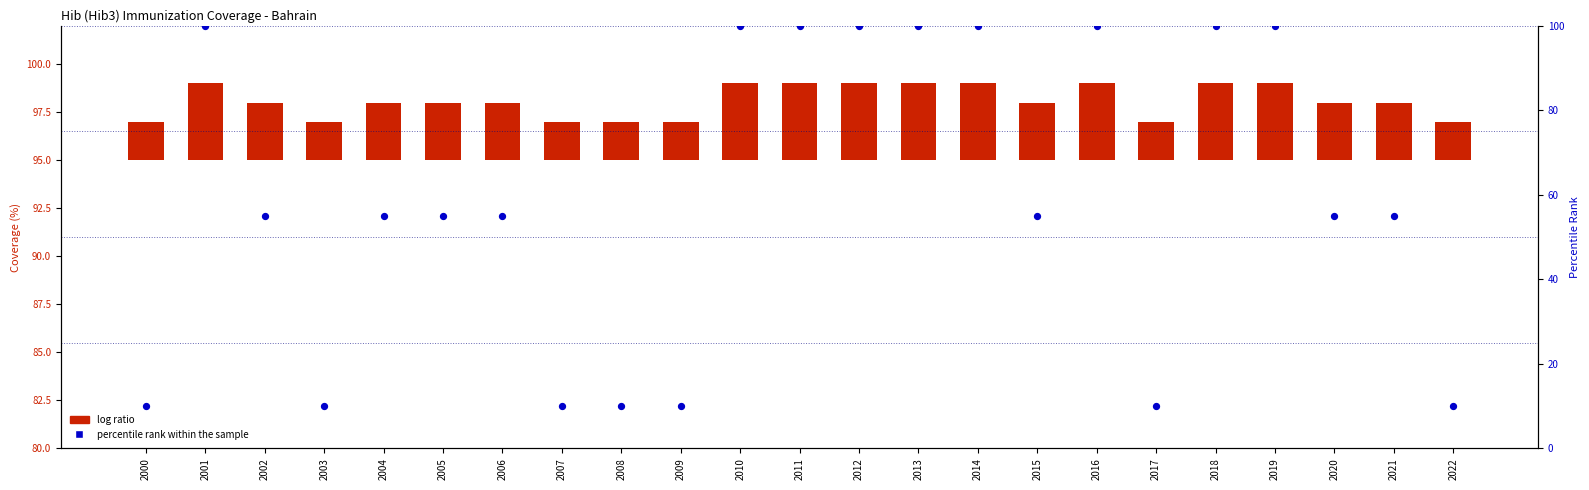

Which series has the largest total across all categories?

percentile rank within the sample